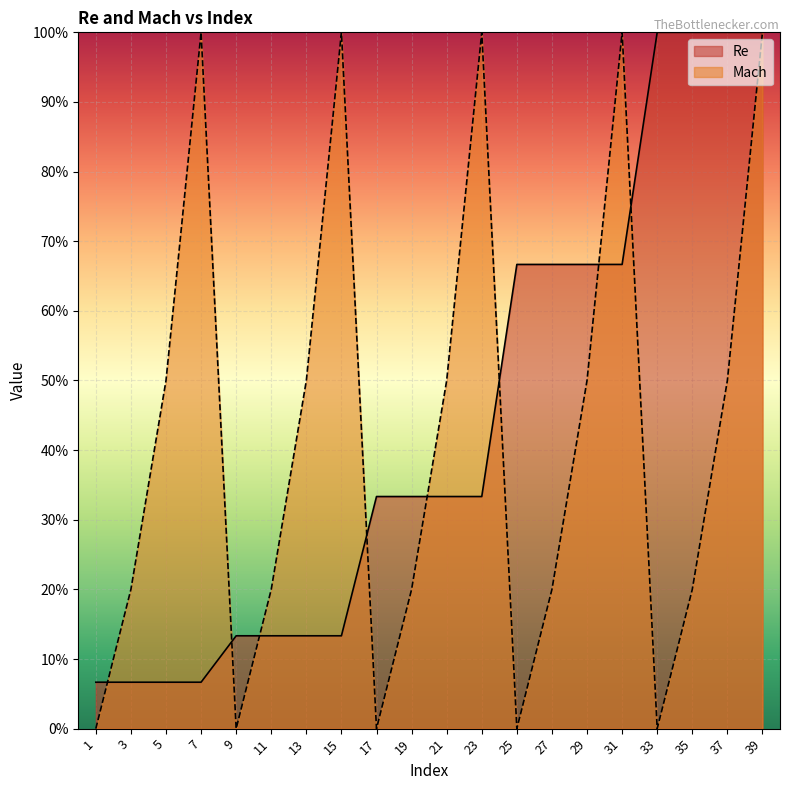

Reading right to left, what are all the values shown in this chart?

Re: 1.0	1.0	1.0	1.0	0.7	0.7	0.7	0.7	0.3	0.3	0.3	0.3	0.1	0.1	0.1	0.1	0.1	0.1	0.1	0.1
Mach: 1.0	0.5	0.2	0.0	1.0	0.5	0.2	0.0	1.0	0.5	0.2	0.0	1.0	0.5	0.2	0.0	1.0	0.5	0.2	0.0